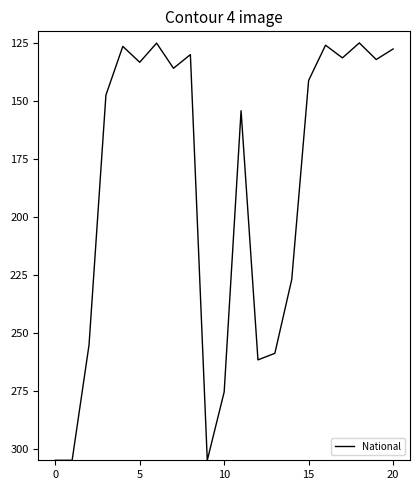

What is the greatest value displayed?

305.0